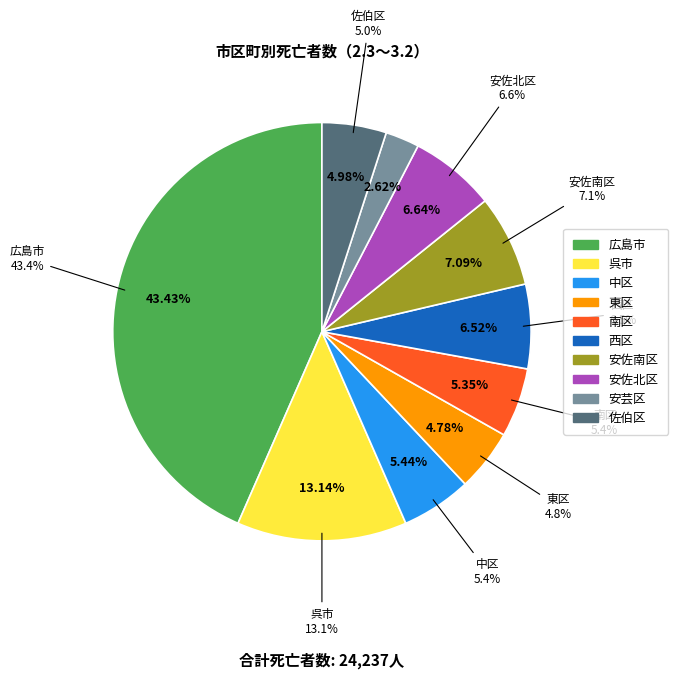

Which category has the biggest portion of the pie?

広島市